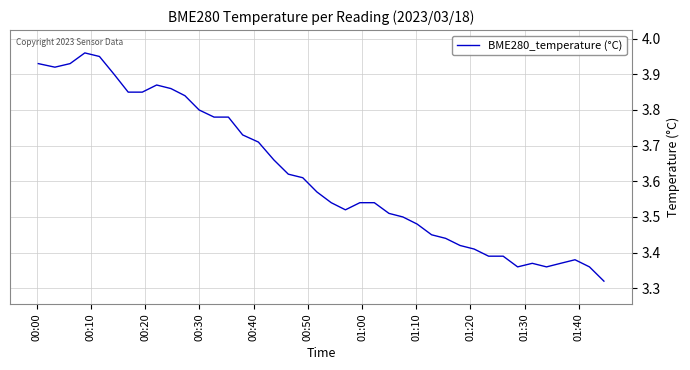

What is the difference between the maximum and minimum values?

0.6